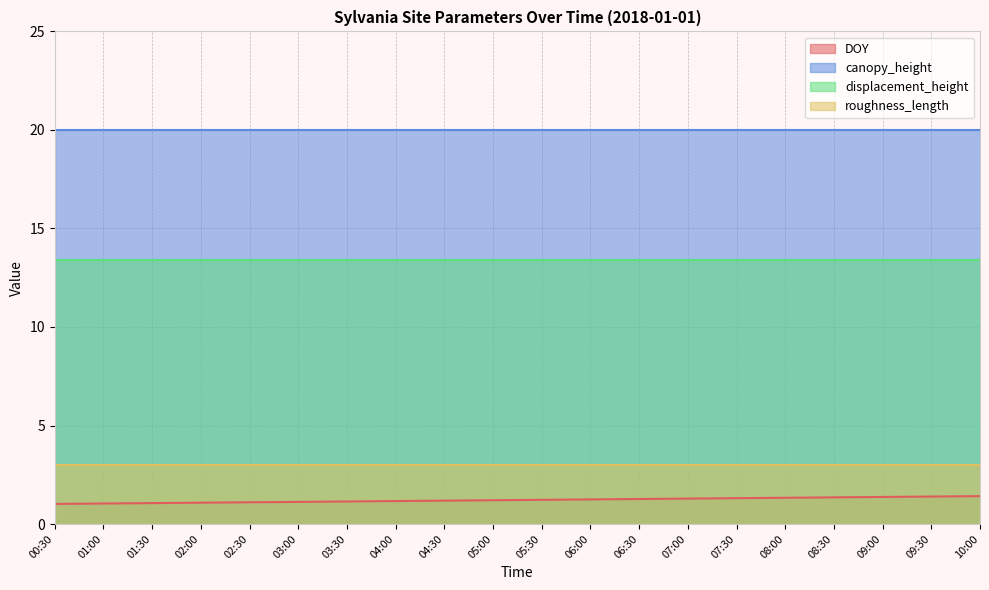

Reading right to left, extract all data points from this chart.

DOY: 10:00=1.4	09:30=1.4	09:00=1.4	08:30=1.4	08:00=1.3	07:30=1.3	07:00=1.3	06:30=1.3	06:00=1.2	05:30=1.2	05:00=1.2	04:30=1.2	04:00=1.2	03:30=1.1	03:00=1.1	02:30=1.1	02:00=1.1	01:30=1.1	01:00=1.0	00:30=1.0
canopy_height: 10:00=20.0	09:30=20.0	09:00=20.0	08:30=20.0	08:00=20.0	07:30=20.0	07:00=20.0	06:30=20.0	06:00=20.0	05:30=20.0	05:00=20.0	04:30=20.0	04:00=20.0	03:30=20.0	03:00=20.0	02:30=20.0	02:00=20.0	01:30=20.0	01:00=20.0	00:30=20.0
displacement_height: 10:00=13.4	09:30=13.4	09:00=13.4	08:30=13.4	08:00=13.4	07:30=13.4	07:00=13.4	06:30=13.4	06:00=13.4	05:30=13.4	05:00=13.4	04:30=13.4	04:00=13.4	03:30=13.4	03:00=13.4	02:30=13.4	02:00=13.4	01:30=13.4	01:00=13.4	00:30=13.4
roughness_length: 10:00=3.0	09:30=3.0	09:00=3.0	08:30=3.0	08:00=3.0	07:30=3.0	07:00=3.0	06:30=3.0	06:00=3.0	05:30=3.0	05:00=3.0	04:30=3.0	04:00=3.0	03:30=3.0	03:00=3.0	02:30=3.0	02:00=3.0	01:30=3.0	01:00=3.0	00:30=3.0